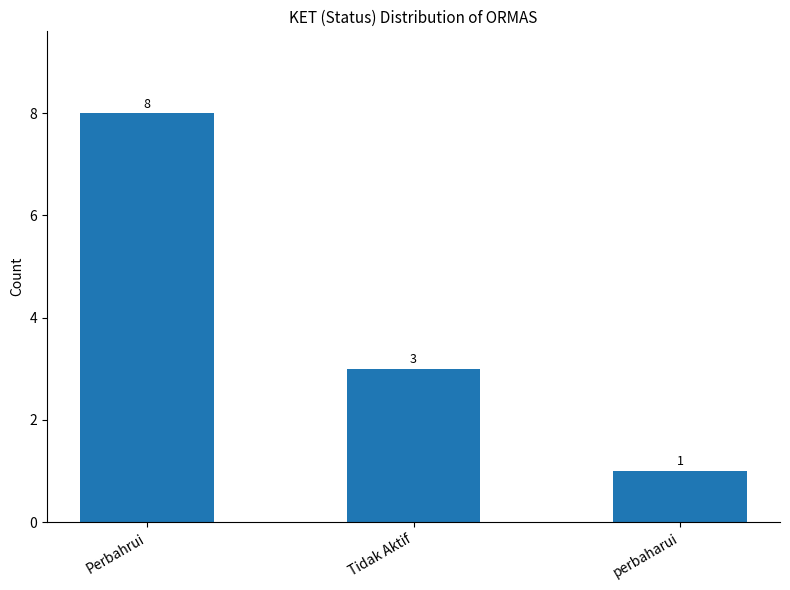

Where does the data first go above 3?

Perbahrui